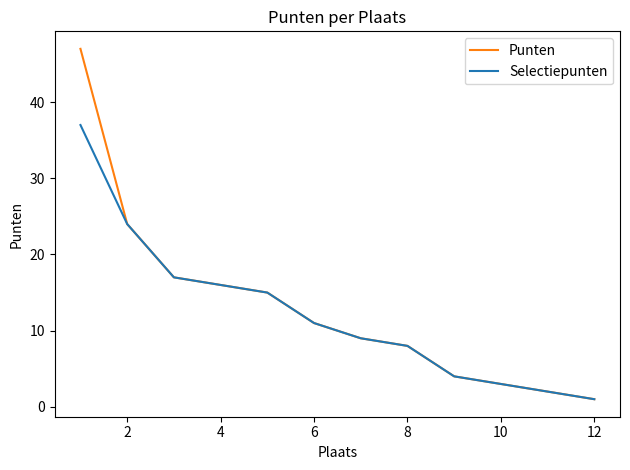

What is the value of the Selectiepunten point at the 7th from the left?

9